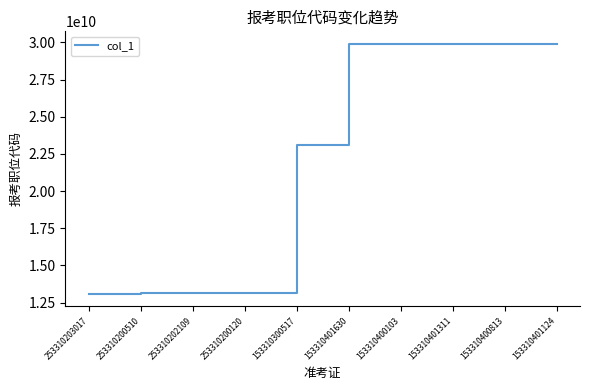

What is the greatest value displayed?

29906103001